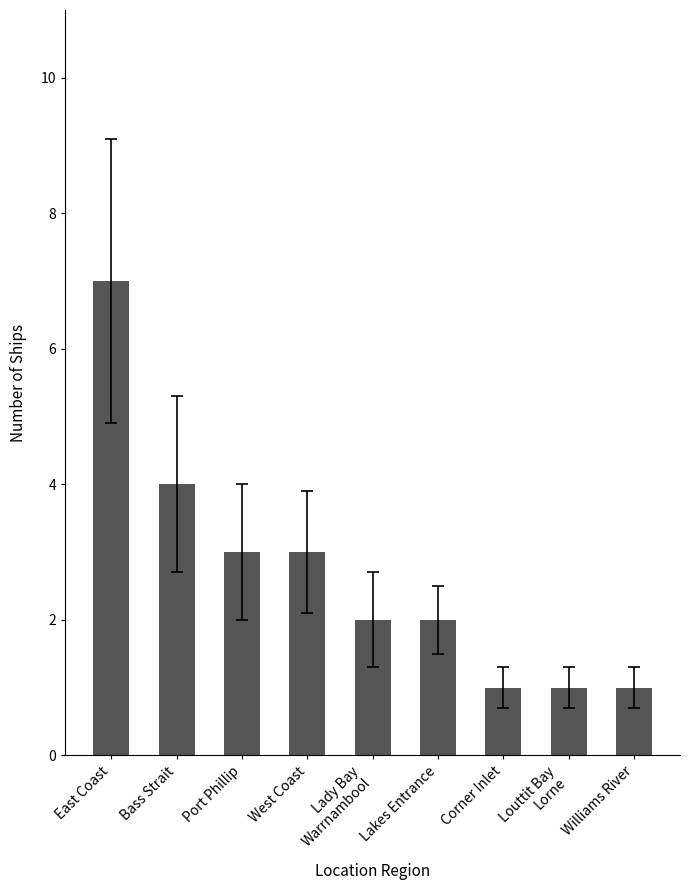

What position from the left is Williams River?

9